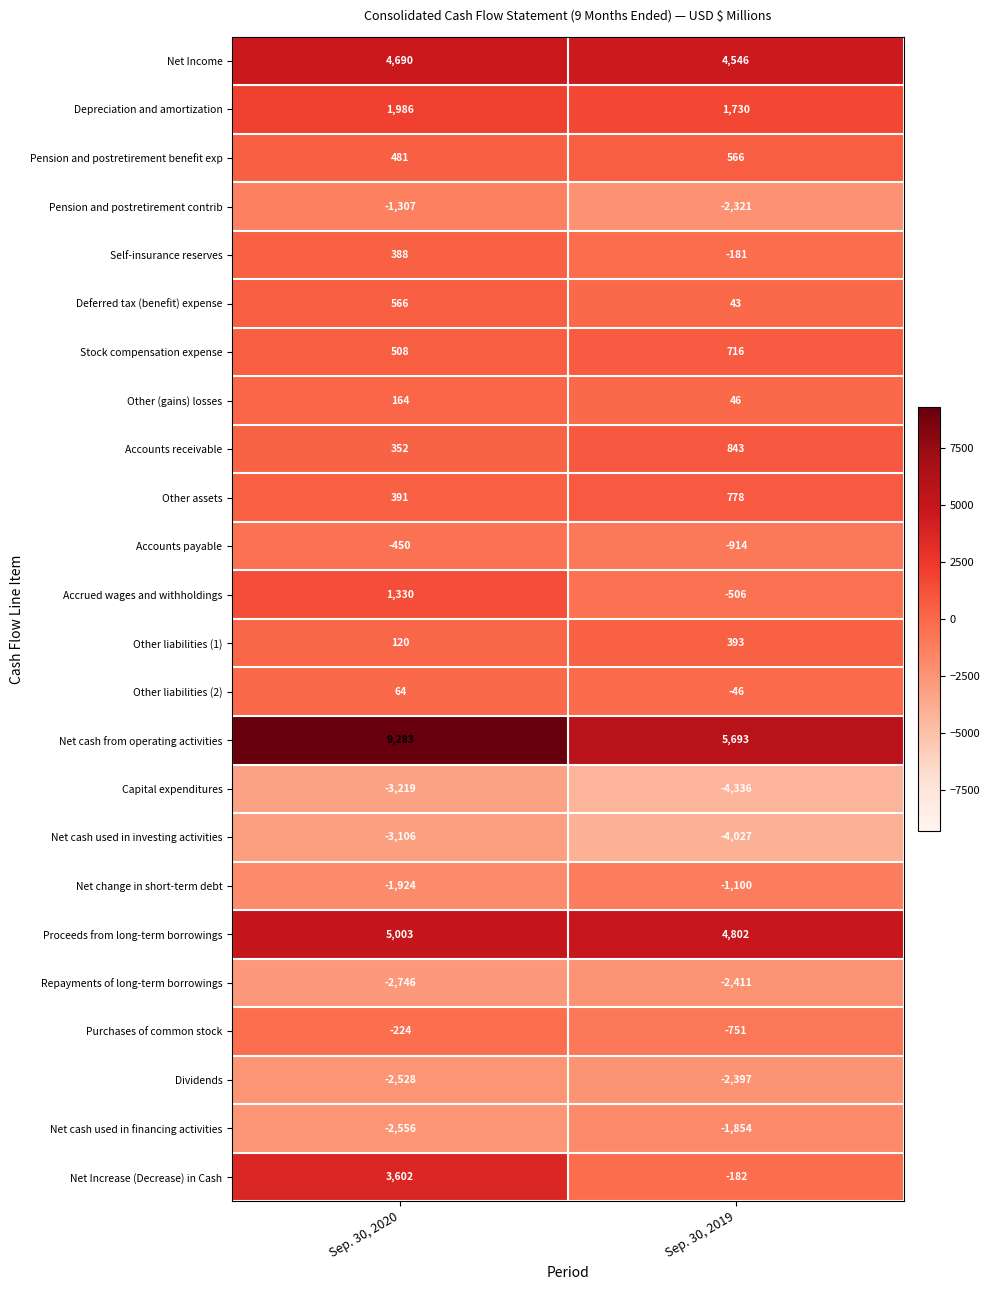

Rank the series at Sep. 30, 2019 from highest to lowest value.

Net cash from operating activities, Proceeds from long-term borrowings, Net Income, Depreciation and amortization, Accounts receivable, Other assets, Stock compensation expense, Pension and postretirement benefit exp, Other liabilities (1), Other (gains) losses, Deferred tax (benefit) expense, Other liabilities (2), Self-insurance reserves, Net Increase (Decrease) in Cash, Accrued wages and withholdings, Purchases of common stock, Accounts payable, Net change in short-term debt, Net cash used in financing activities, Pension and postretirement contrib, Dividends, Repayments of long-term borrowings, Net cash used in investing activities, Capital expenditures